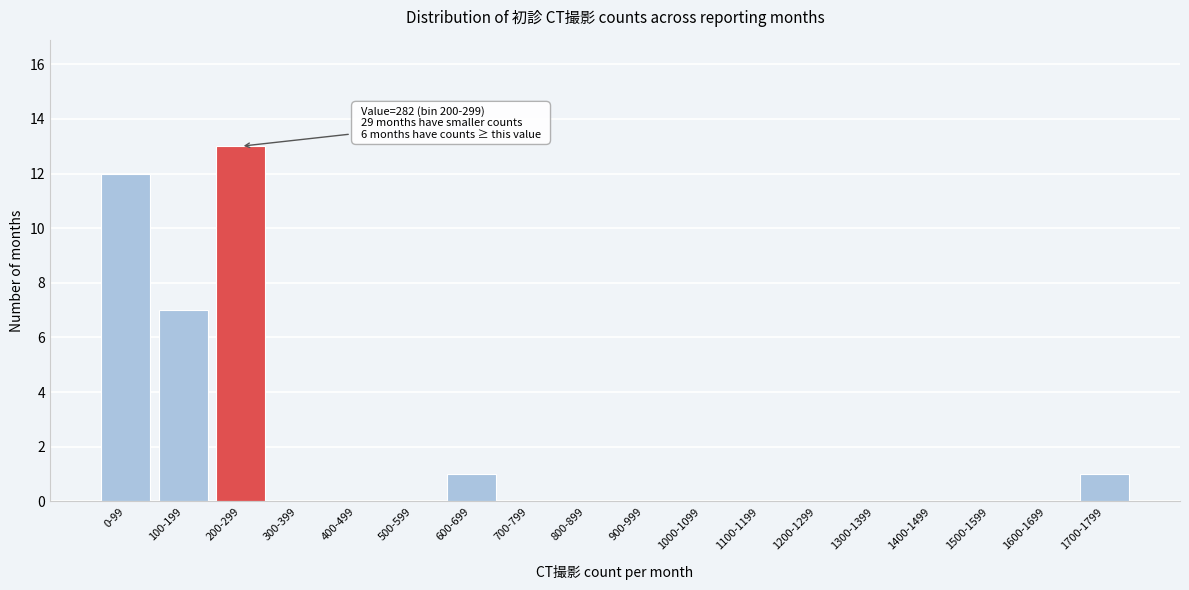

Reading left to right, transcribe all the data shown in this chart.

0-99=12	100-199=7	200-299=13	300-399=0	400-499=0	500-599=0	600-699=1	700-799=0	800-899=0	900-999=0	1000-1099=0	1100-1199=0	1200-1299=0	1300-1399=0	1400-1499=0	1500-1599=0	1600-1699=0	1700-1799=1